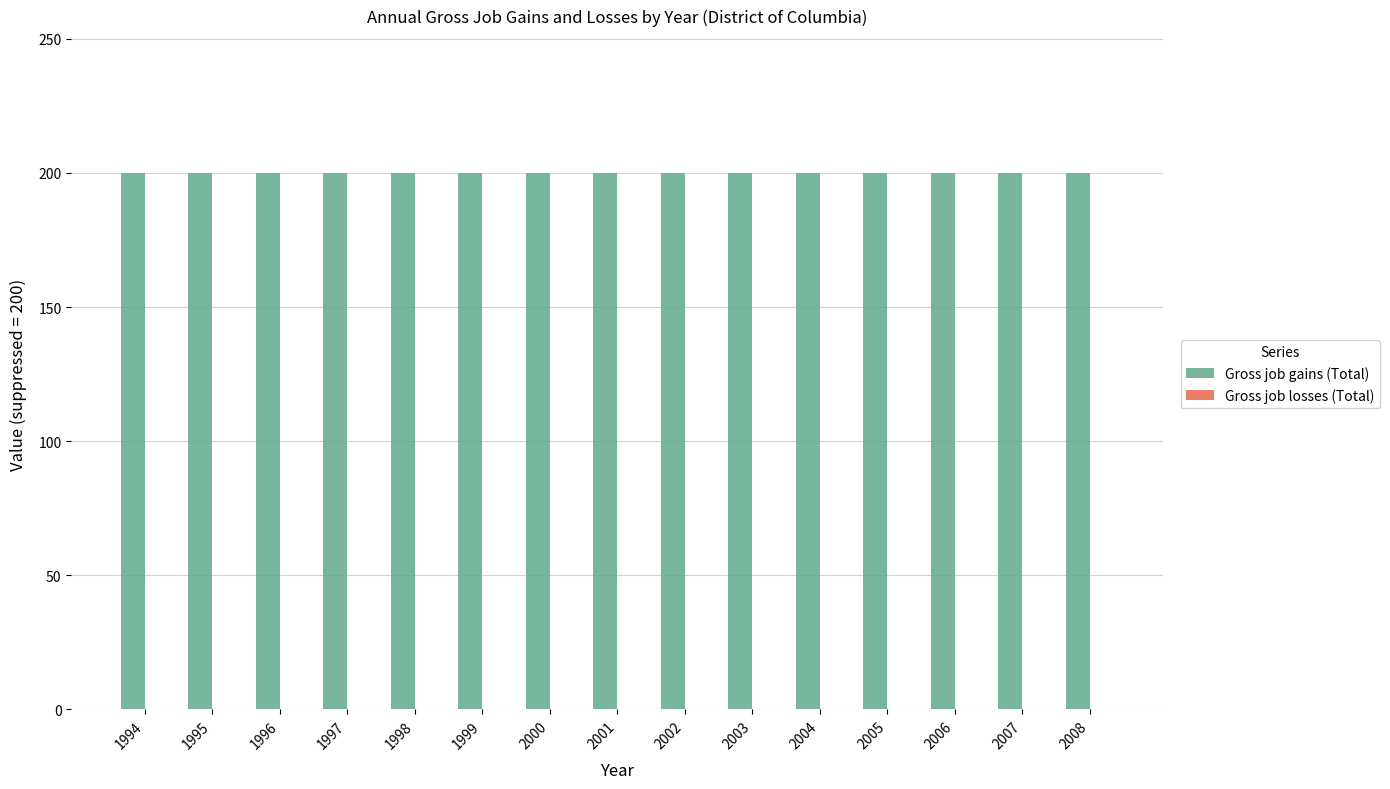

How many bars are there in each group?

2